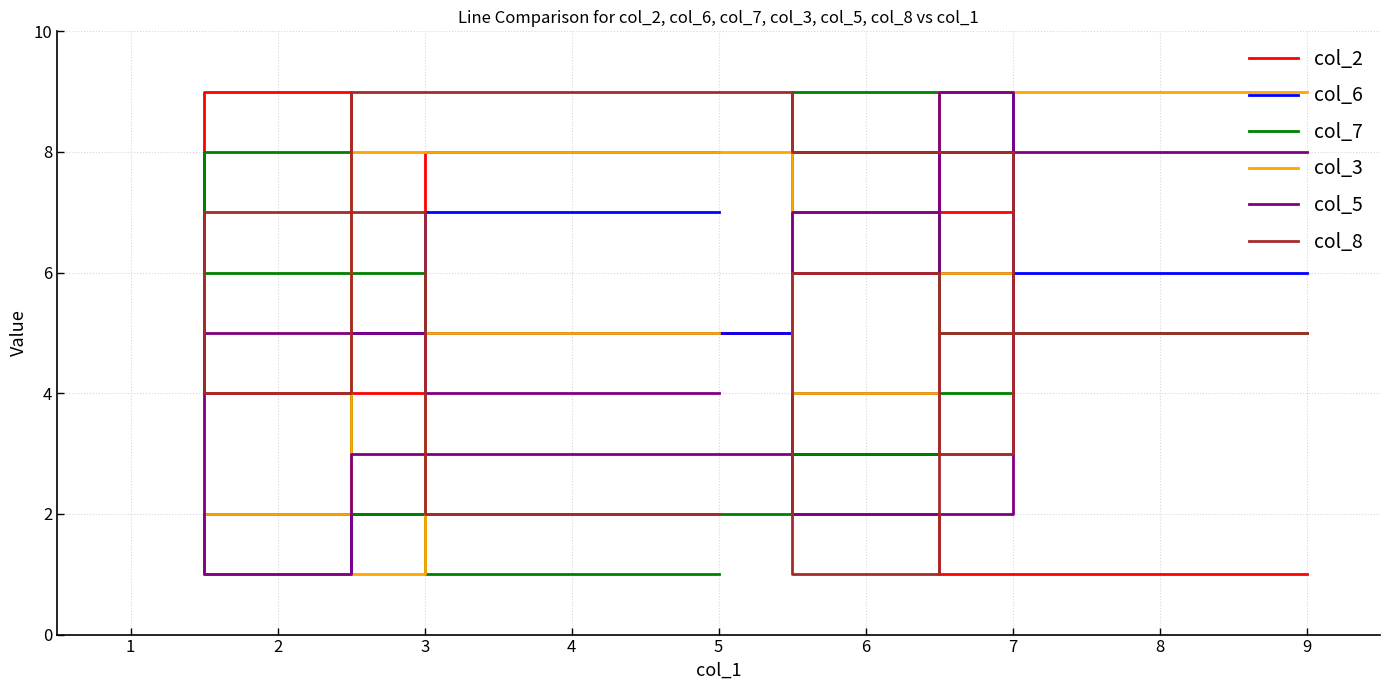

Where is the first local minimum for col_8?

2